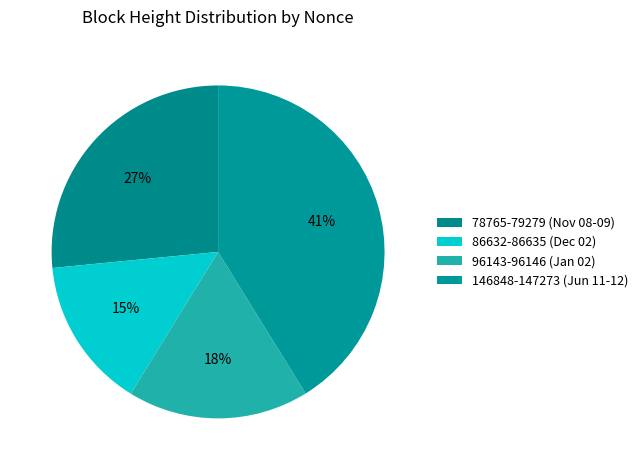

Which category has the biggest portion of the pie?

146848